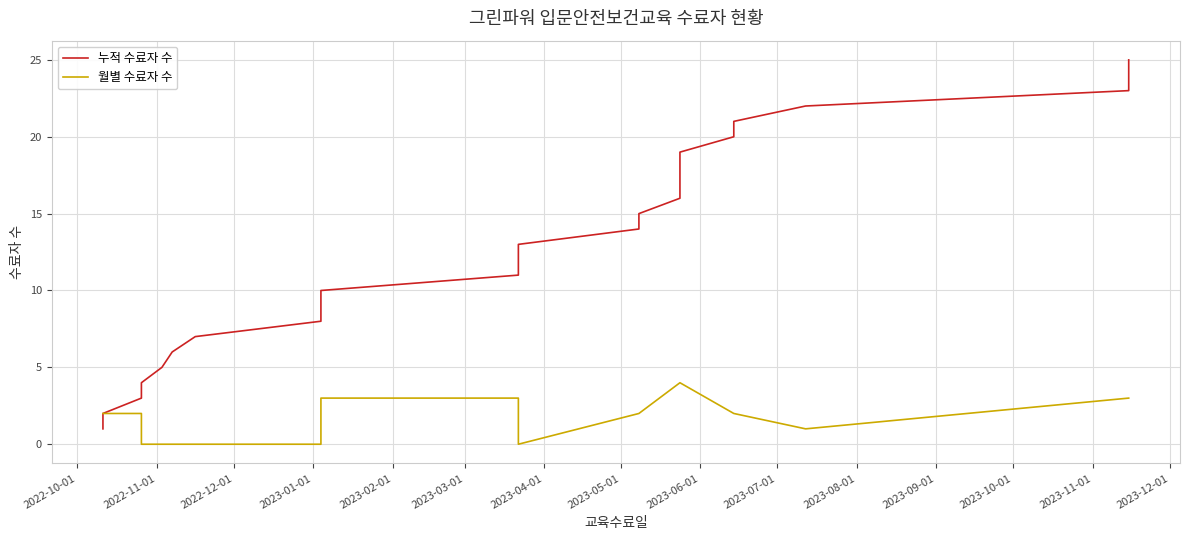

Rank the series by their average value, from highest to lowest.

누적 수료자 수, 월별 수료자 수